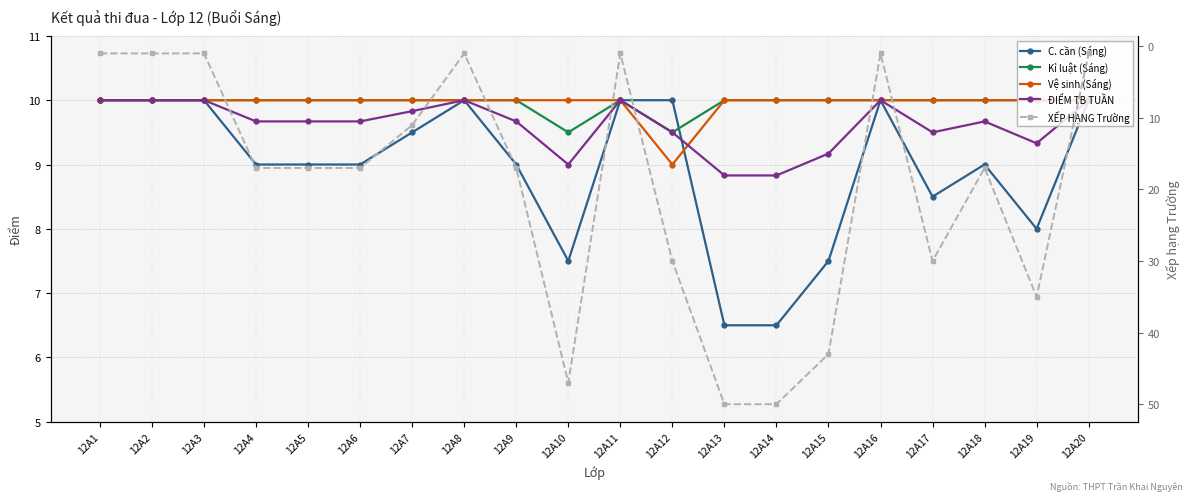

What is the sum of the Kỉ luật (Sáng) values at 12A4 and 12A10?

19.5